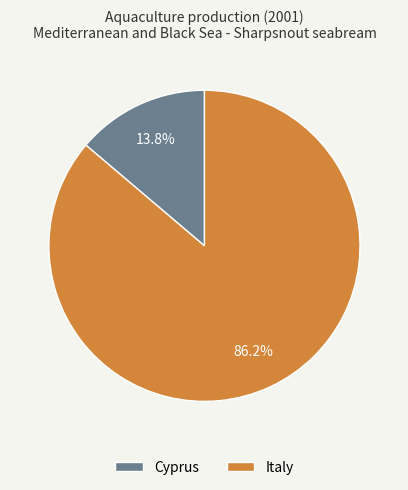

The Cyprus slice represents 2% of the pie. True or false?

False